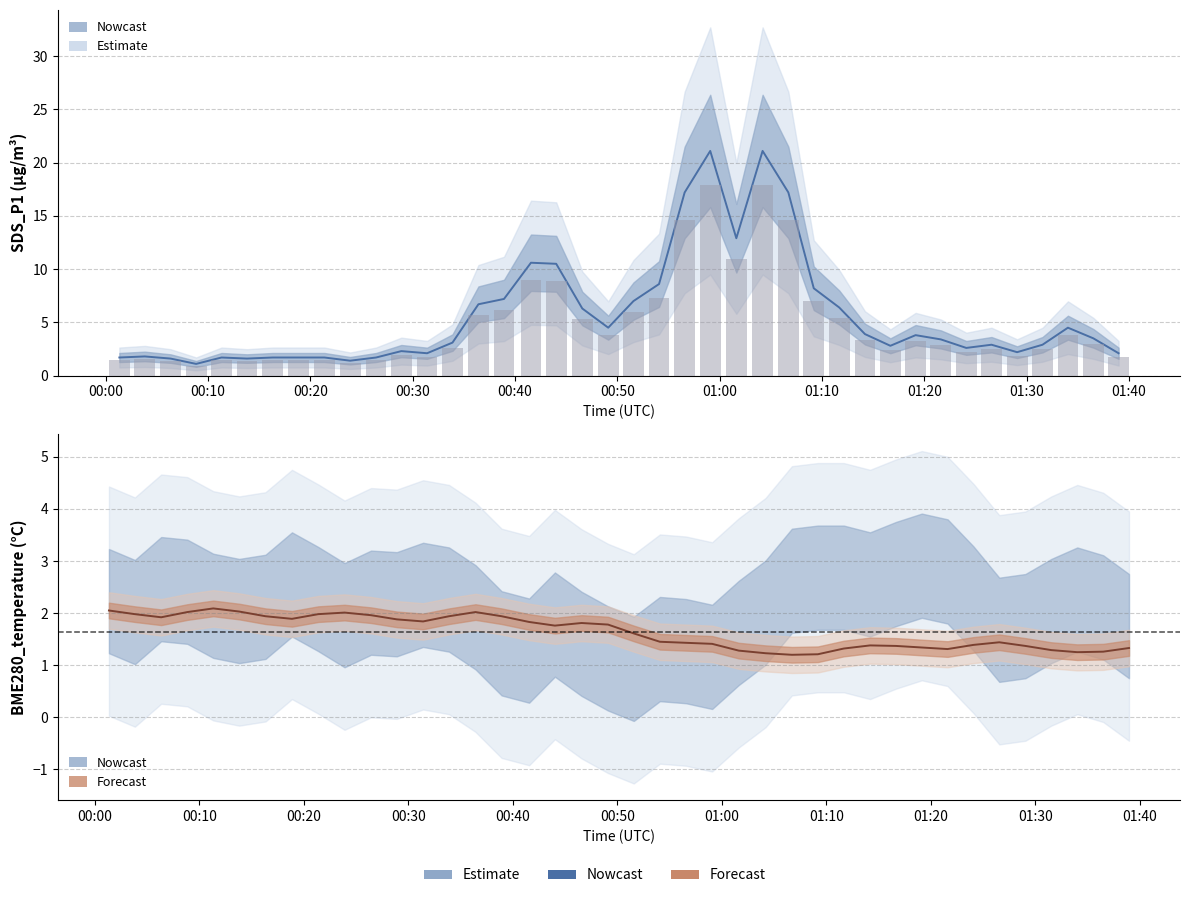

Is the value of SDS_P1 at 00:00 greater than the value of BME280_temperature at 01:30?

No